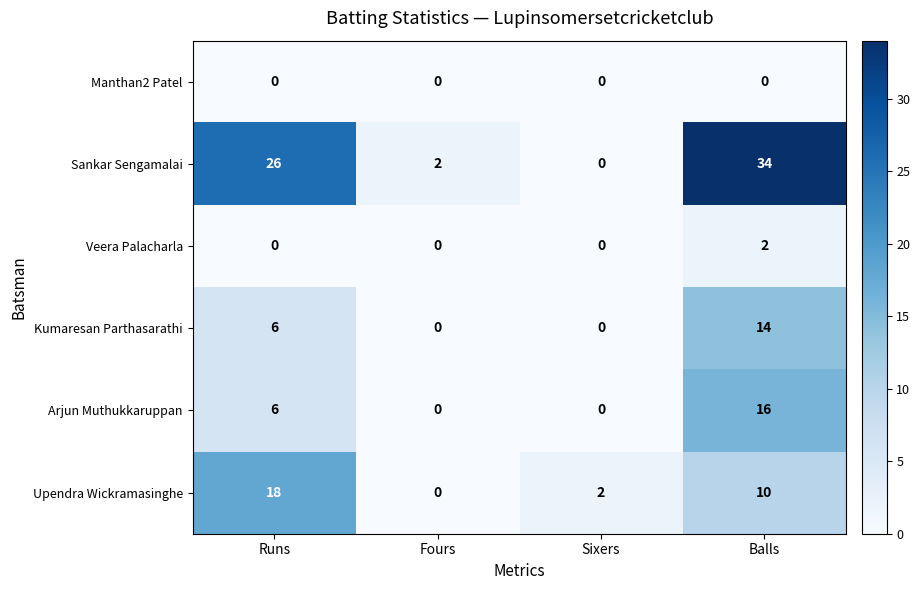

Where is Kumaresan Parthasarathi nearest to the value 7?

Runs